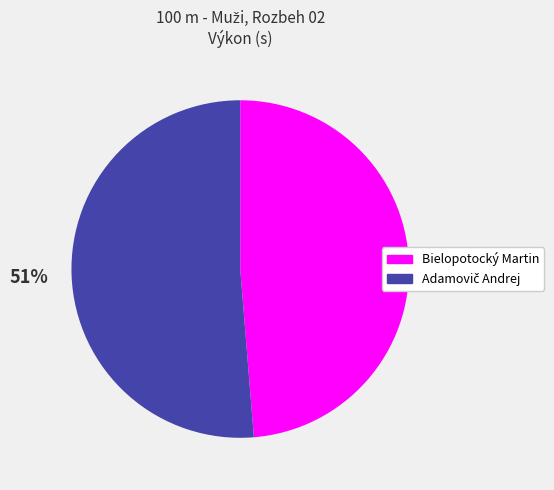

To the nearest percent, what percentage of the pie is Bielopotocký Martin?

49%